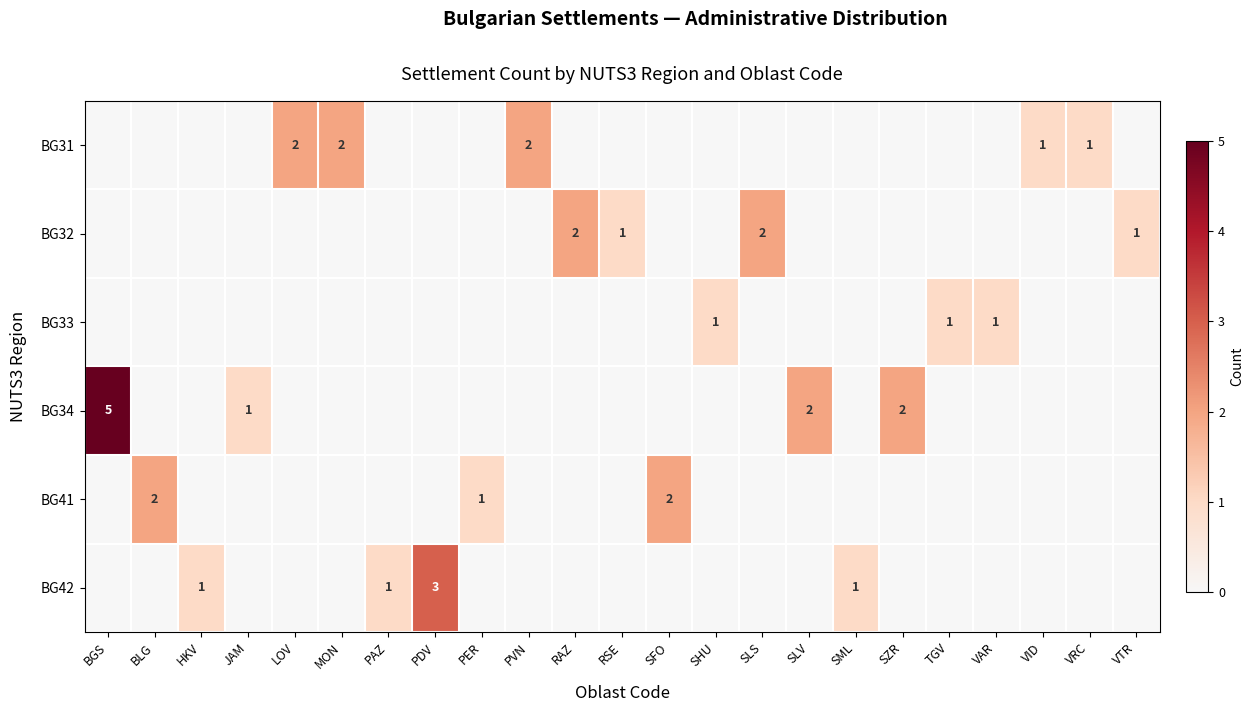

List the labels in order of BG41 value, smallest first.

BGS, HKV, JAM, LOV, MON, PAZ, PDV, PVN, RAZ, RSE, SHU, SLS, SLV, SML, SZR, TGV, VAR, VID, VRC, VTR, PER, BLG, SFO